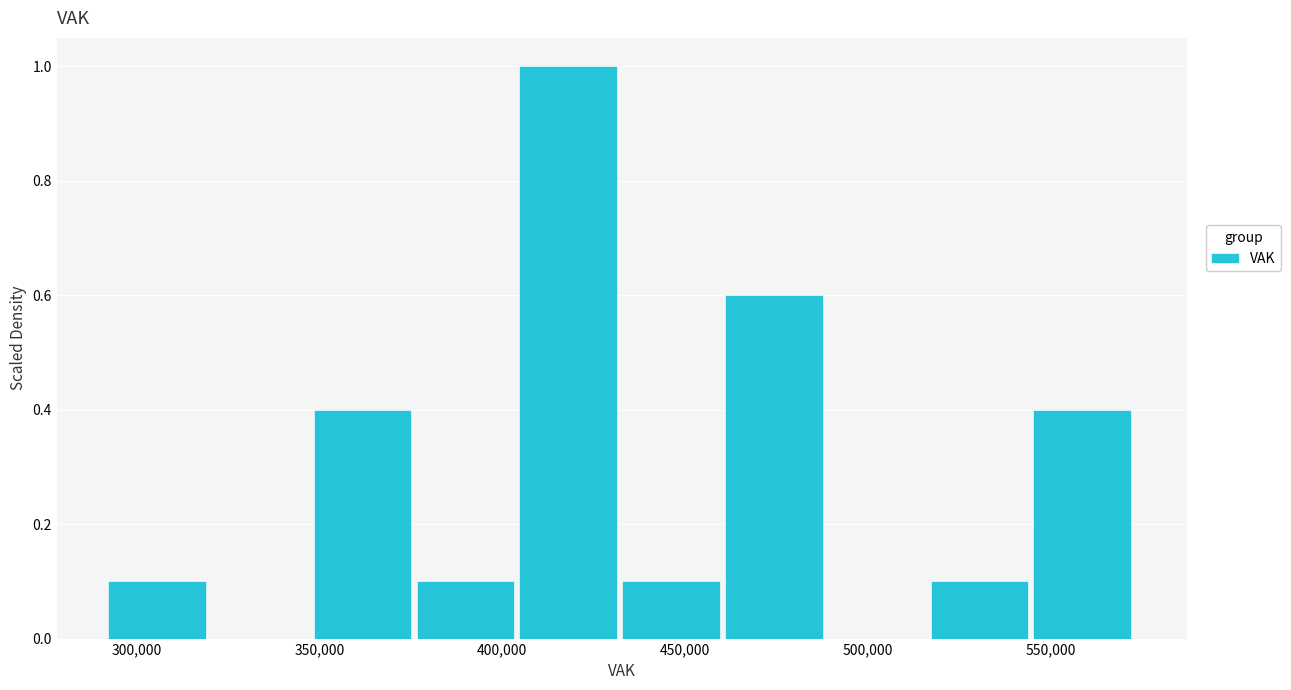

Reading left to right, list every bar in this chart as the range it spans on the x-axis followed by its height. Neither the bar edges nor the heights are printed on the chart, so give them approximately, as read against the axes.

290000 to 320000: 0.1
320000 to 350000: 0
350000 to 375000: 0.4
375000 to 405000: 0.1
405000 to 435000: 1.0
435000 to 460000: 0.1
460000 to 490000: 0.6
490000 to 515000: 0
515000 to 545000: 0.1
545000 to 575000: 0.4